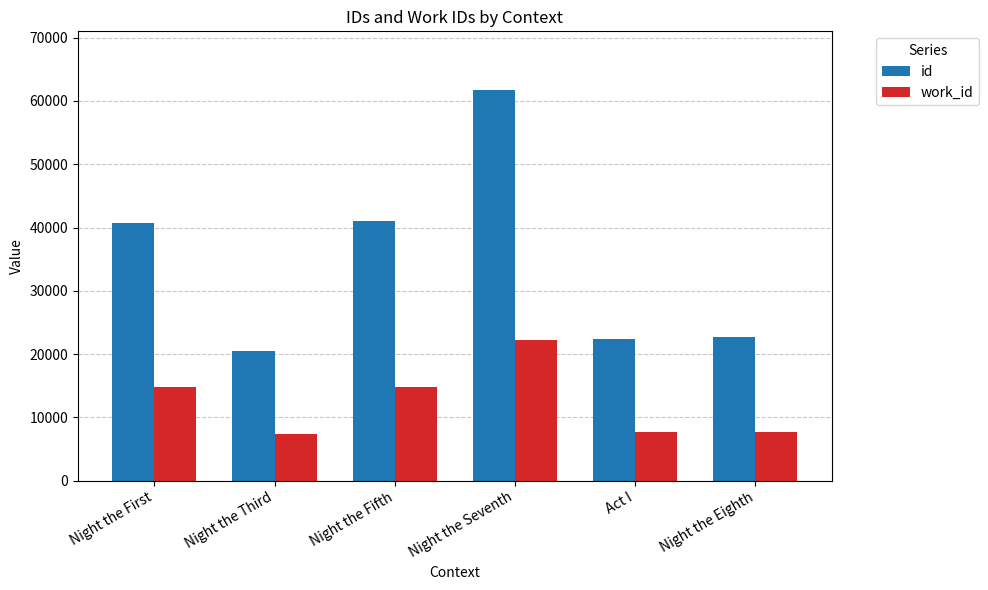

Rank the series at Night the Seventh from lowest to highest value.

work_id, id